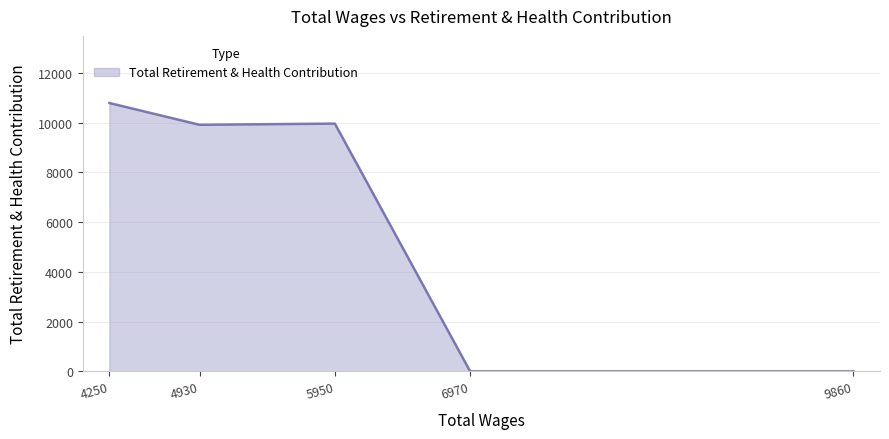

Between 6970 and 4930, which is larger?

4930